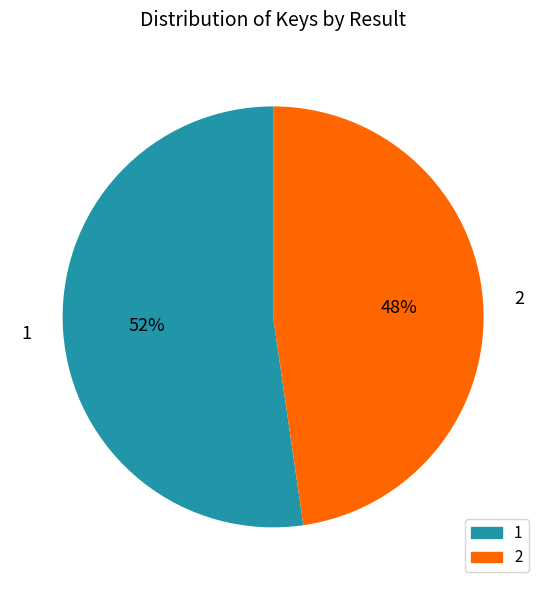

What percentage is the 1 slice, to the nearest percent?

52%